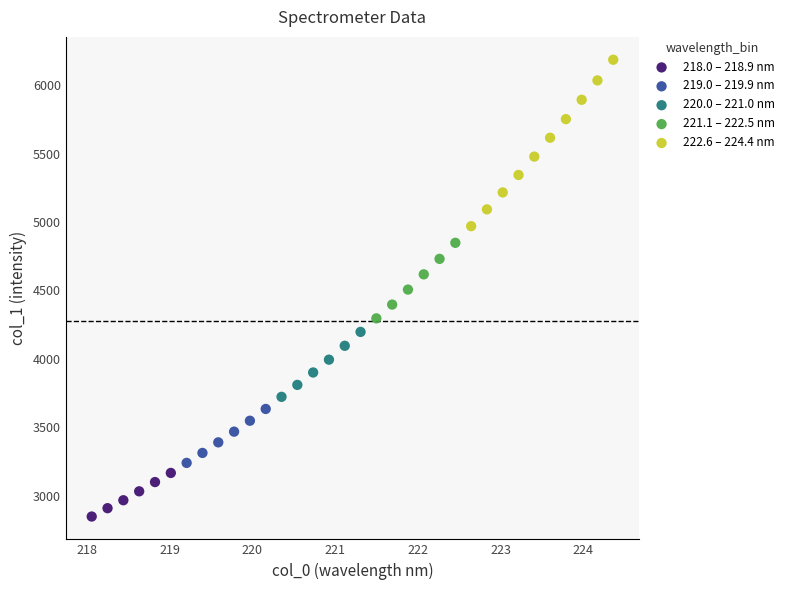

What are all the series names shown in the legend?

218.0 – 218.9 nm, 219.0 – 219.9 nm, 220.0 – 221.0 nm, 221.1 – 222.5 nm, 222.6 – 224.4 nm